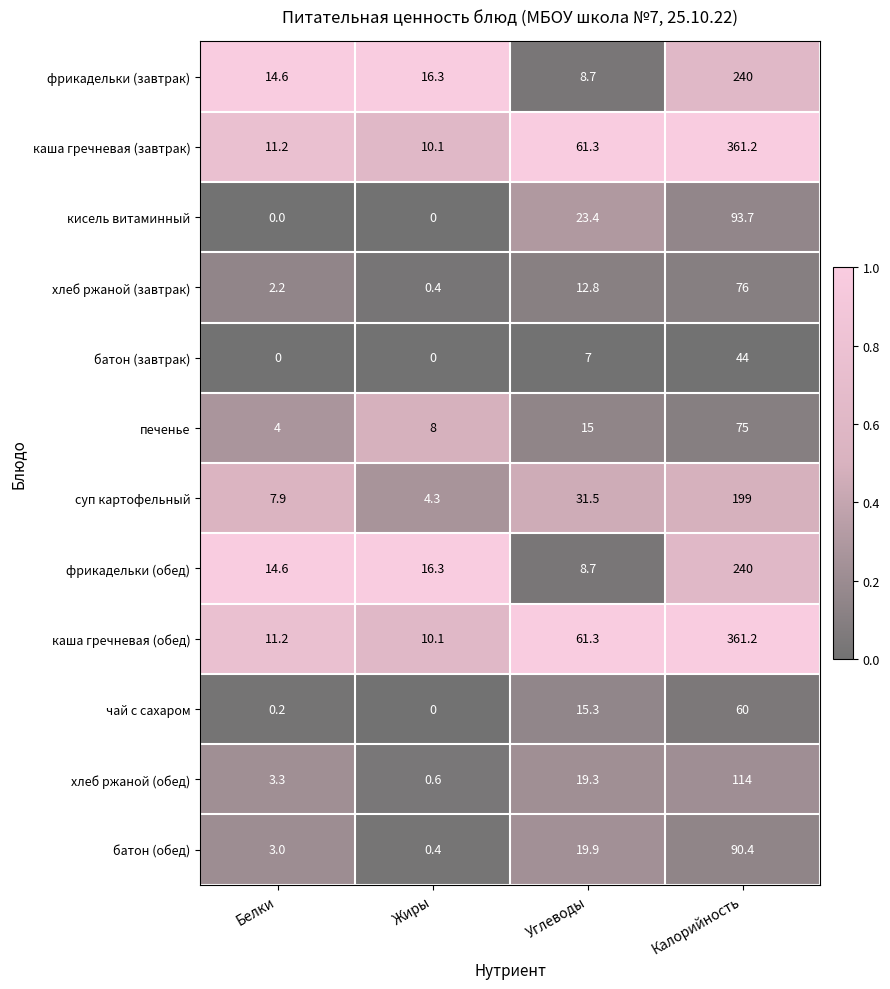

The кисель витаминный series shows 56.0 at Белки. True or false?

False